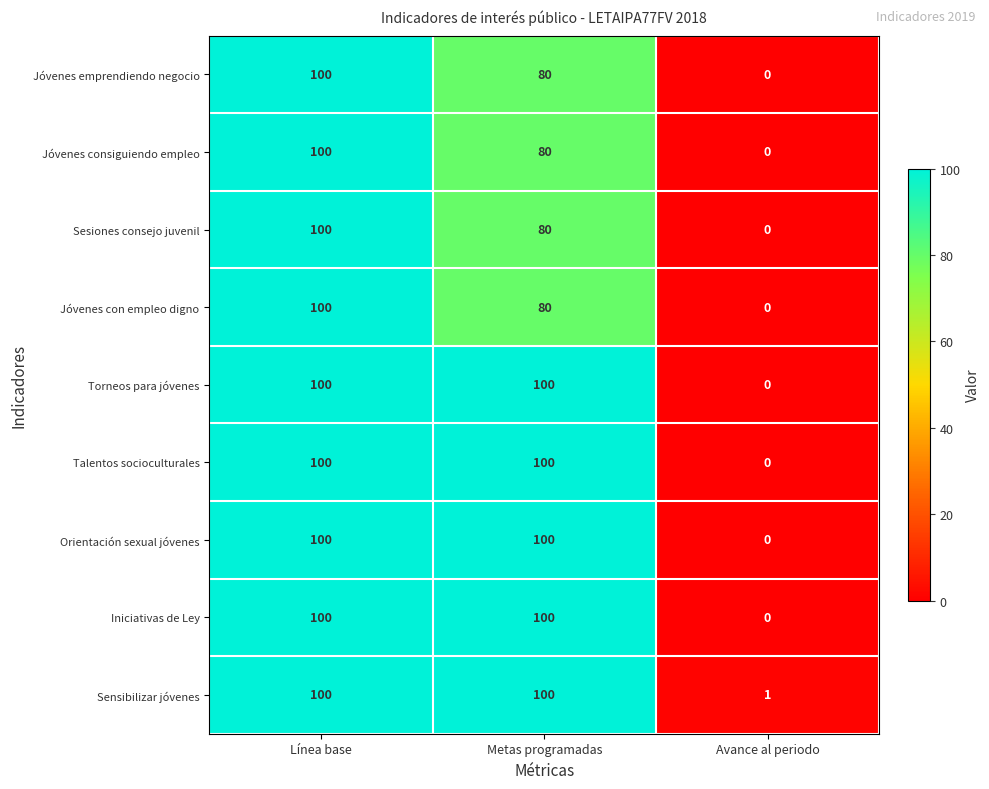

Count the Iniciativas de Ley values in the range 0 to 100.

3